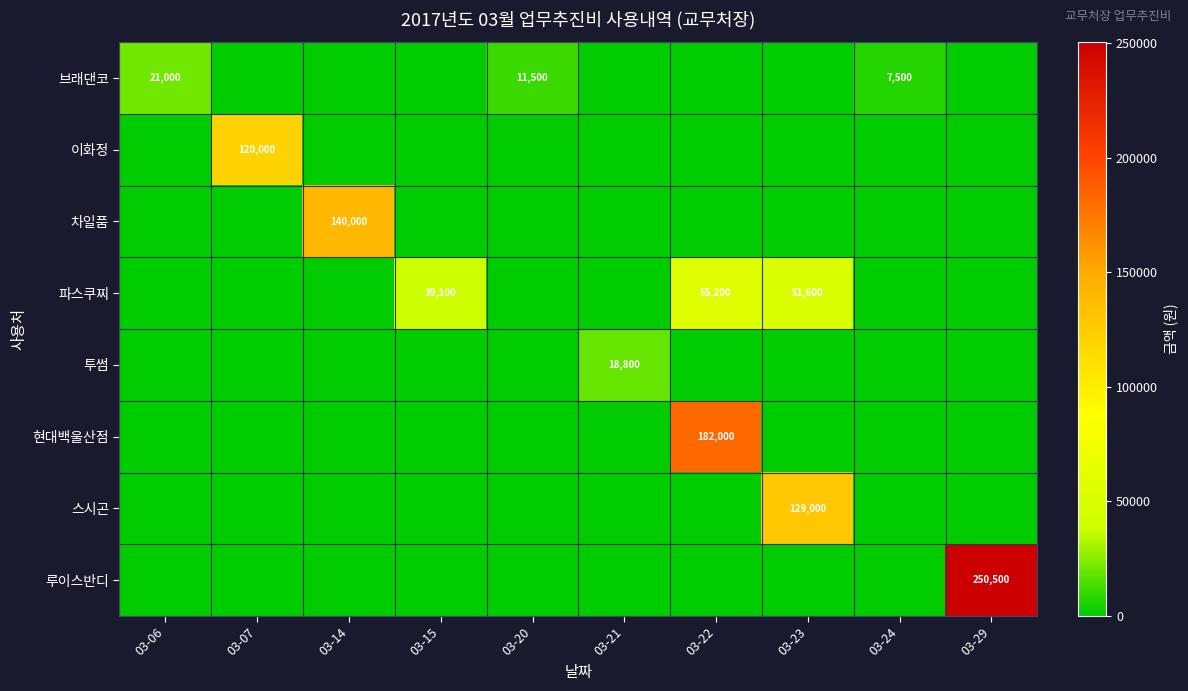

Is it true that 파스쿠찌 equals 55200 at 03-22?

True